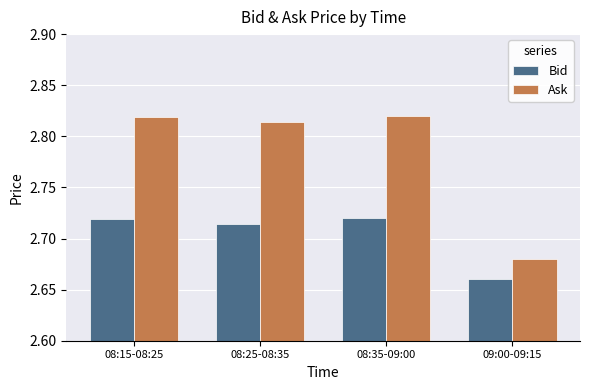

Rank the series by their average value, from highest to lowest.

Ask, Bid